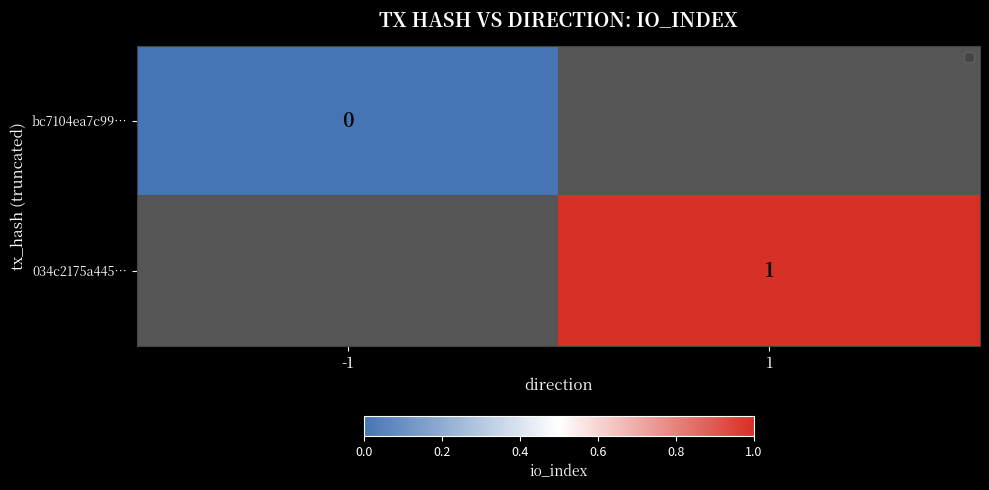

The value of 034c2175a445… at 1 is 1. True or false?

True